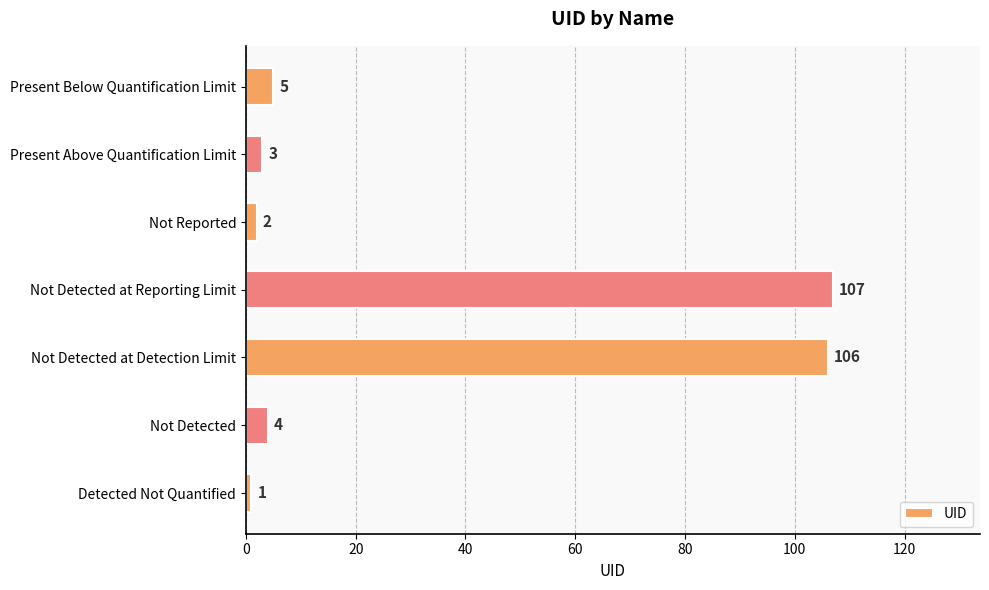

Reading bottom to top, extract all data points from this chart.

Detected Not Quantified=1	Not Detected=4	Not Detected at Detection Limit=106	Not Detected at Reporting Limit=107	Not Reported=2	Present Above Quantification Limit=3	Present Below Quantification Limit=5